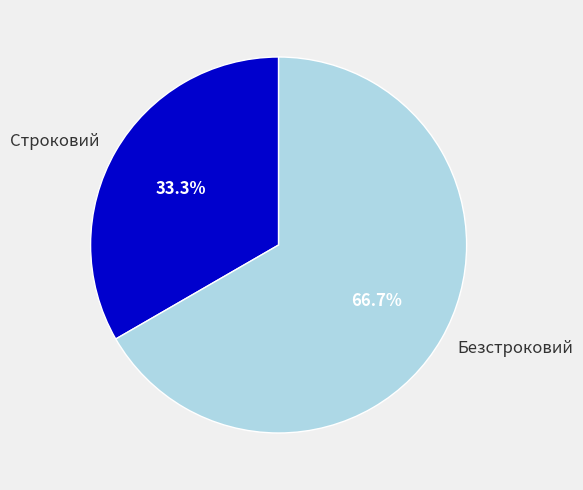

Is there any slice that represents more than half of the pie?

Yes